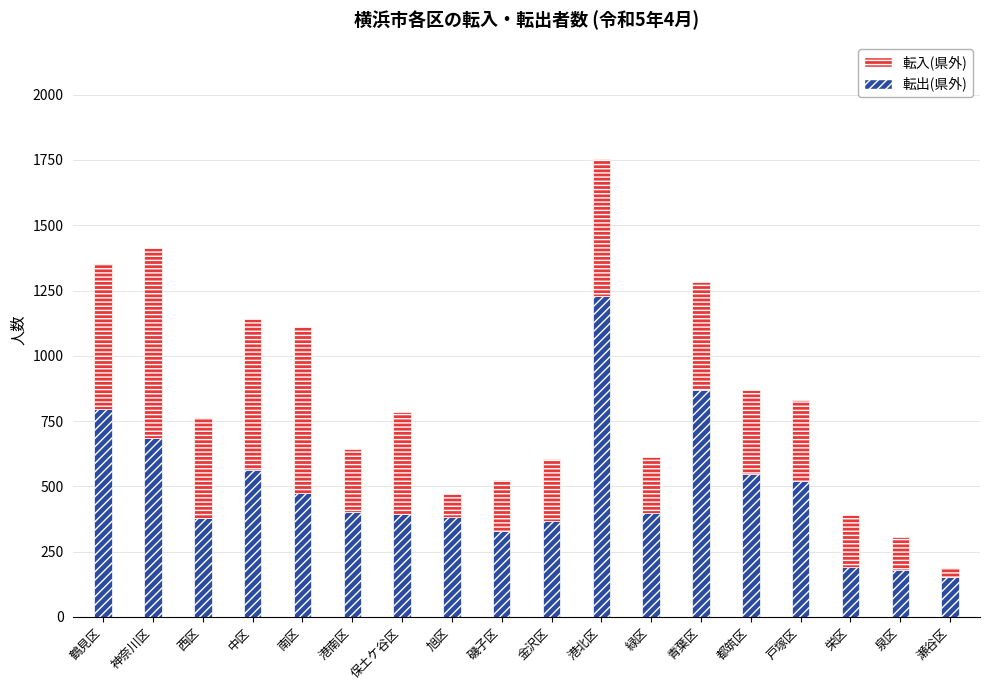

At which category is the sum across all series the highest?

港北区